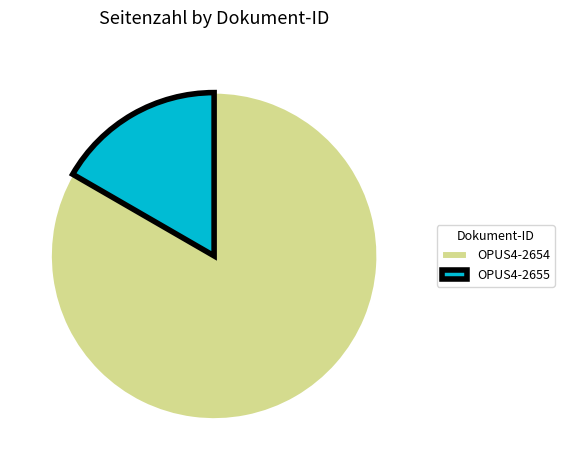

Which slice is the smallest?

OPUS4-2655